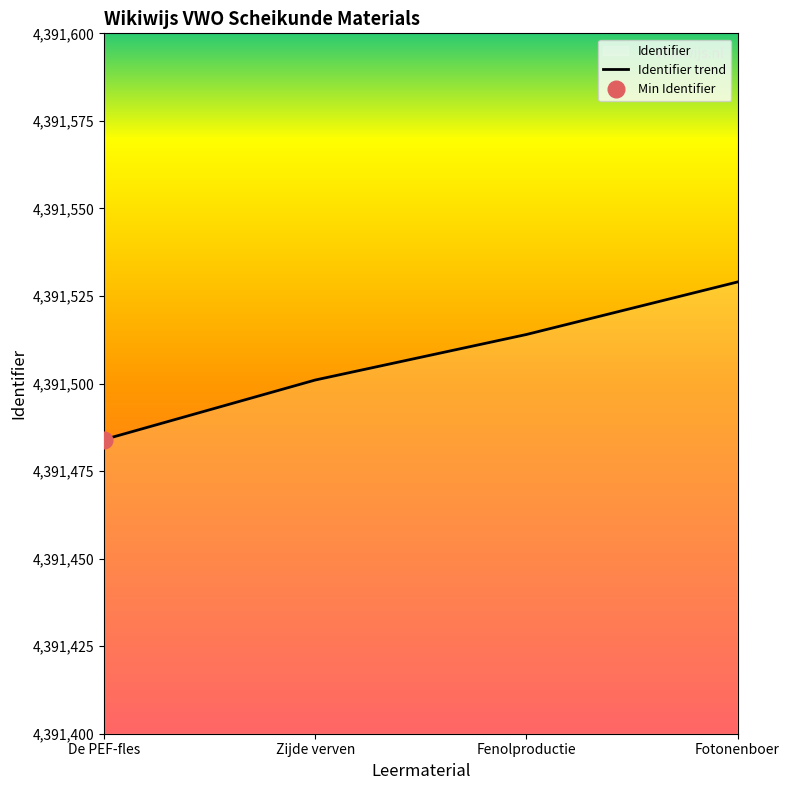

What is the label of the 1st point from the left?

De PEF-fles